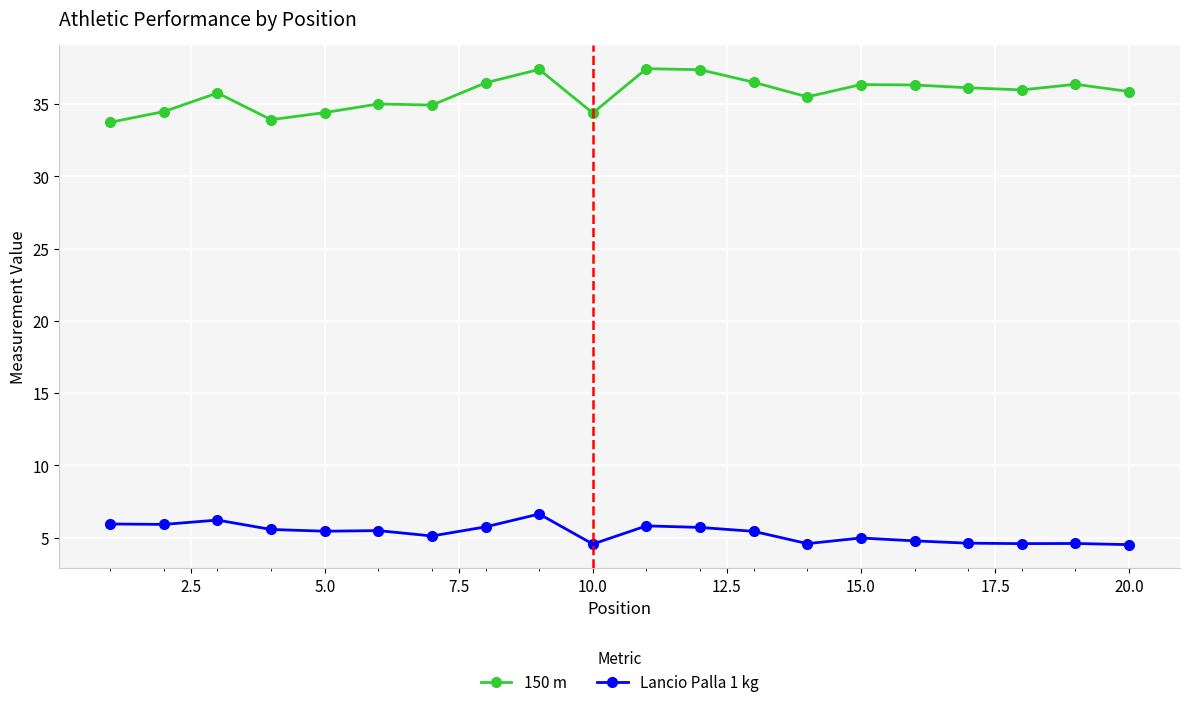

What is the highest value of the Lancio Palla 1 kg series?

6.6